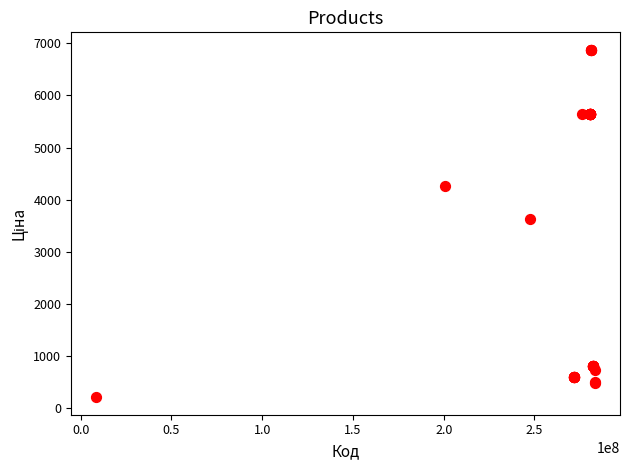

What Y value in the scatter plot is closest to 3540?

3622.2